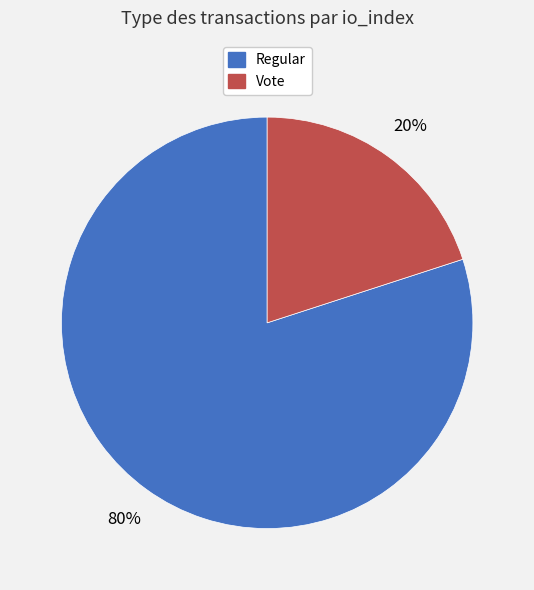

To the nearest percent, what is the average slice percentage?

50%